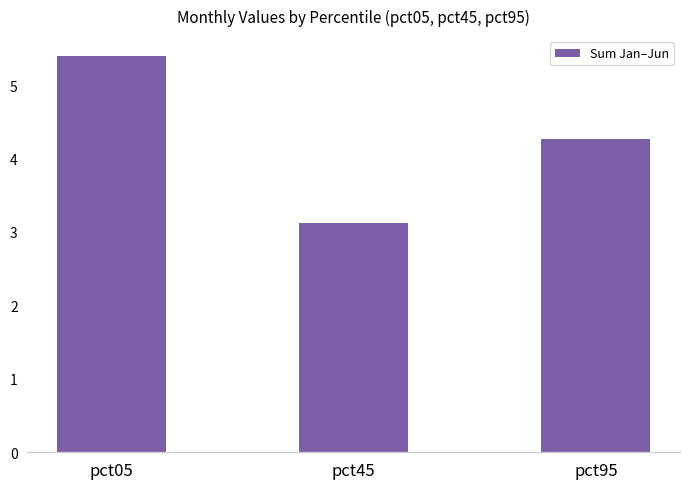

What is the difference between the second highest and minimum values?

1.1